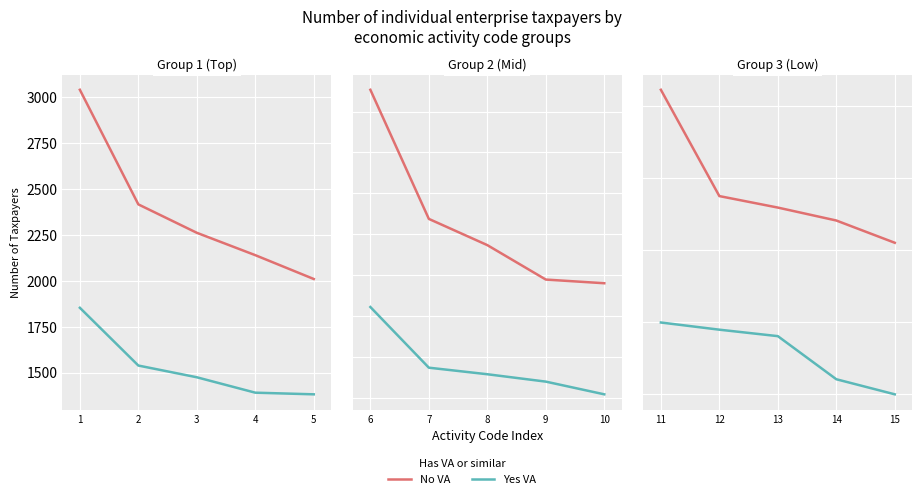

How many lines are shown in the chart?

2